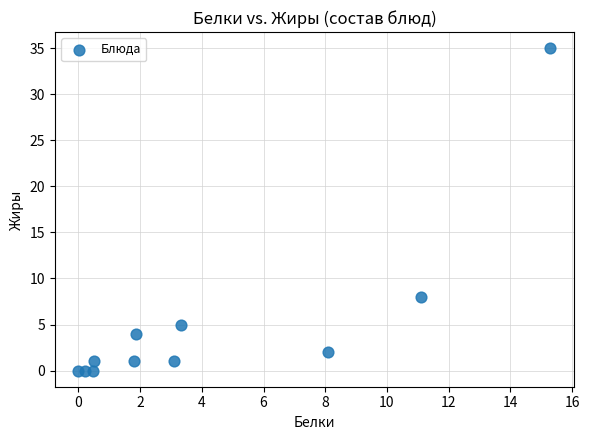

What is the average Y value?

5